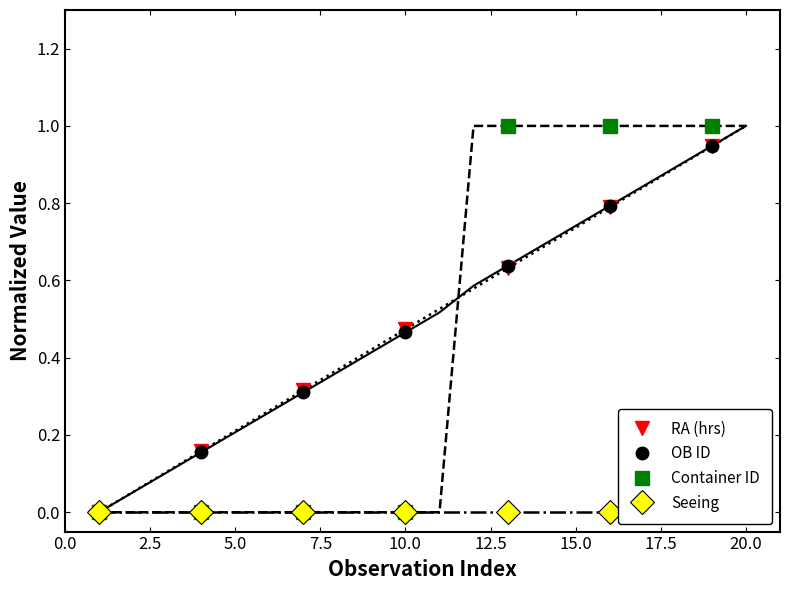

Which series has the largest range (max minus min)?

Container ID